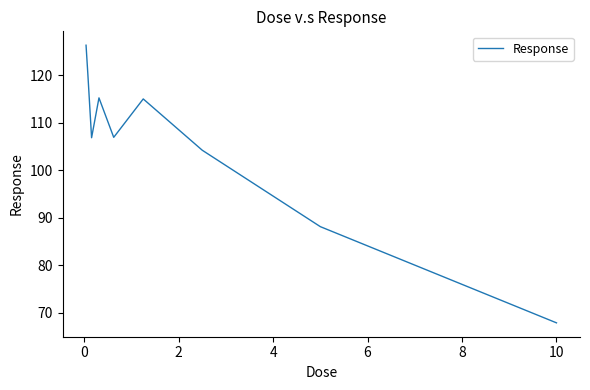

What is the maximum value shown in the chart?

126.3